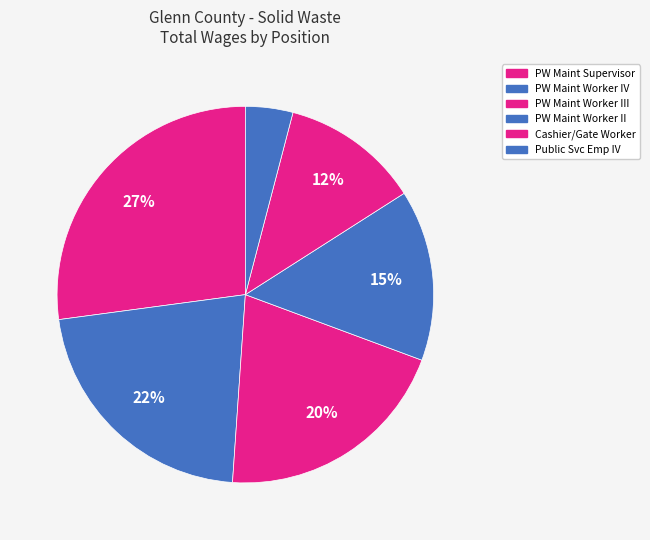

How many segments does this pie chart have?

6